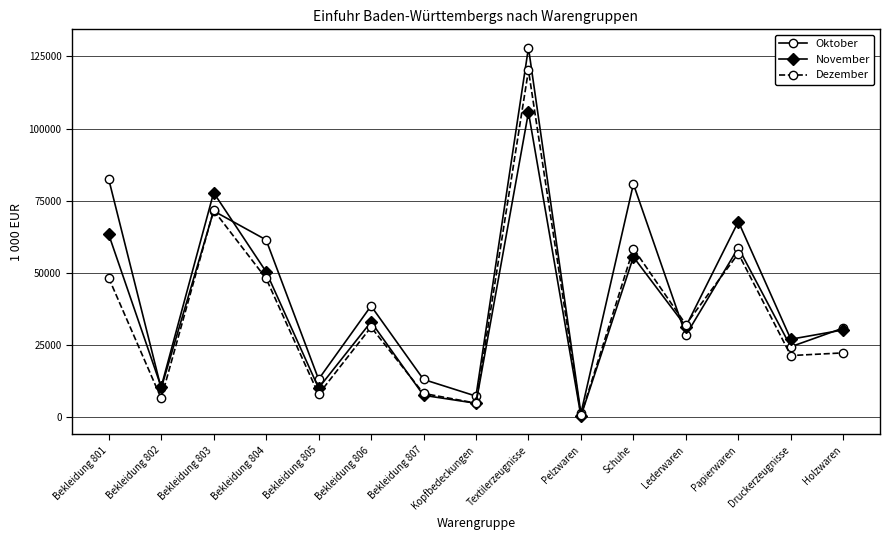

At which category does Oktober reach its first local peak?

Bekleidung 803